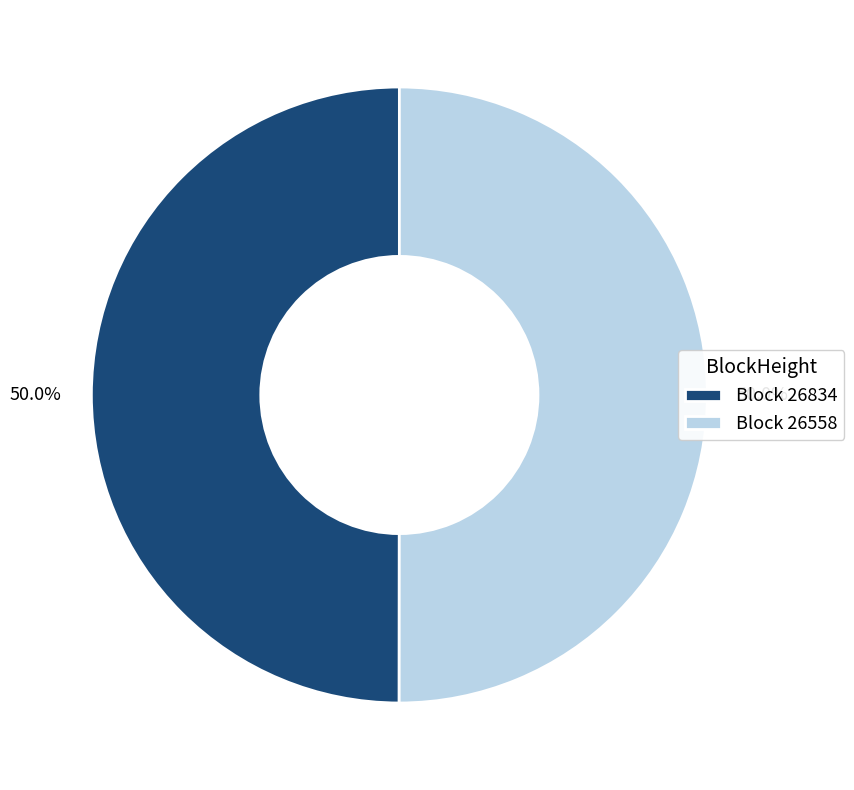

Do Block 26834 and Block 26558 together represent more than half of the pie?

Yes